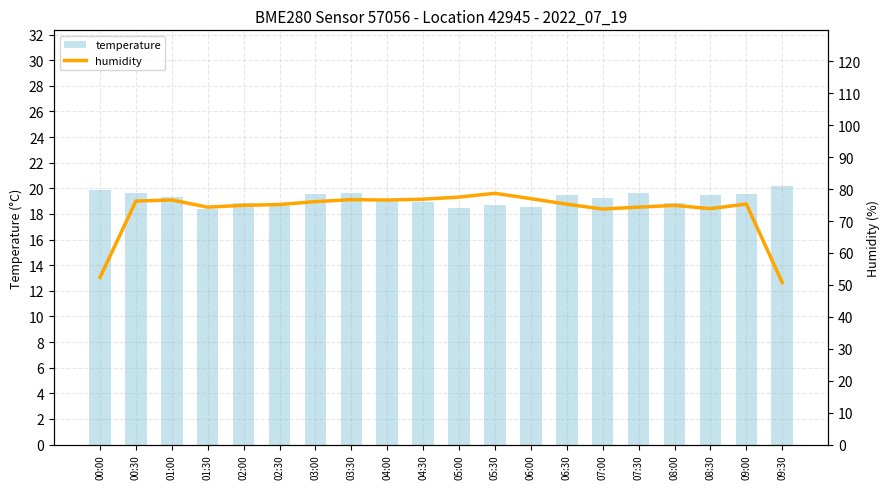

What is the value of the humidity bar at the 5th from the left?

74.9